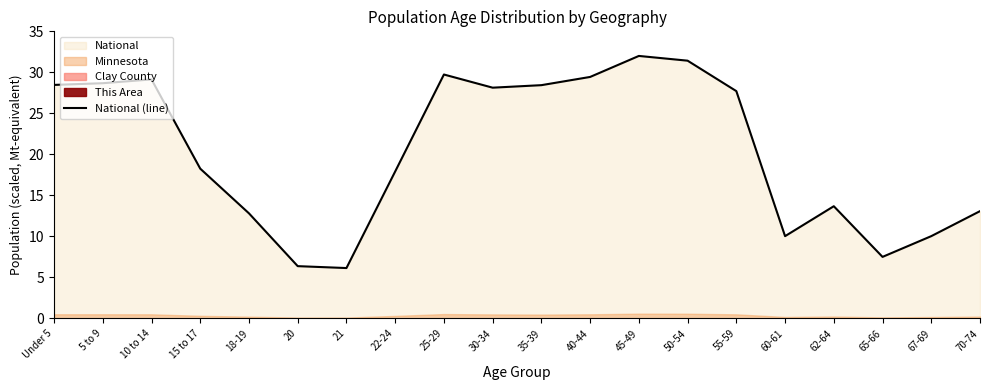

How many values exceed 27?

10